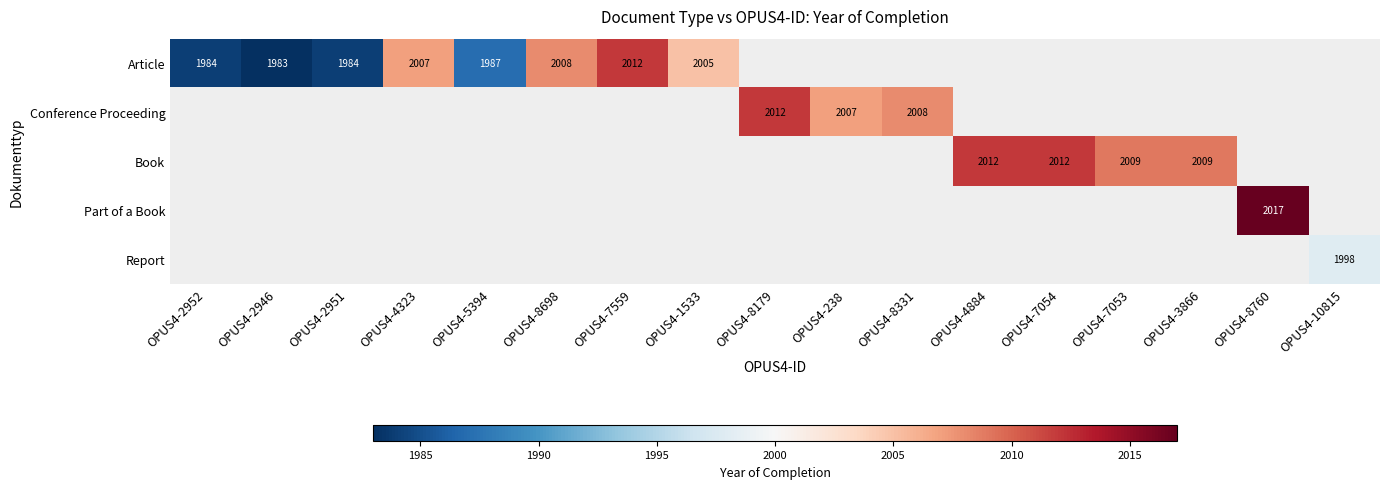

Count the number of categories in the chart.

17